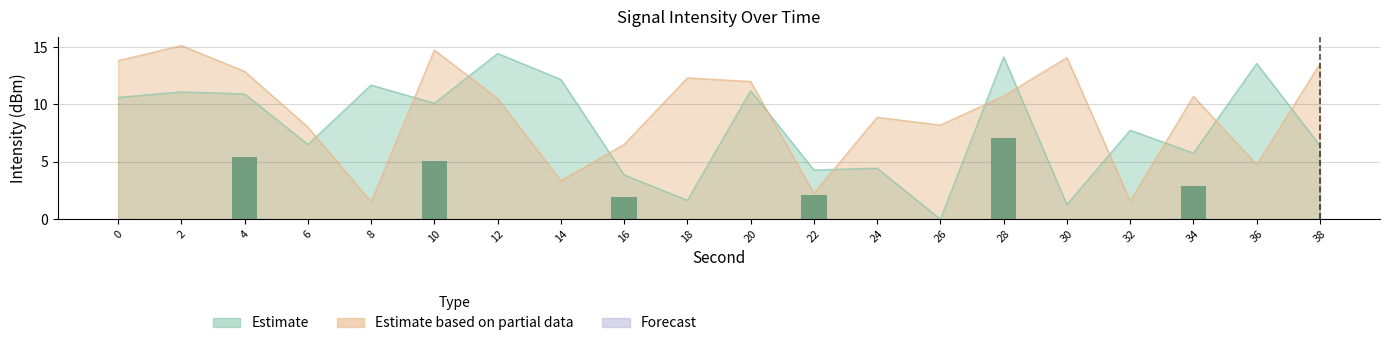

Read the Estimate value at 6.

6.5